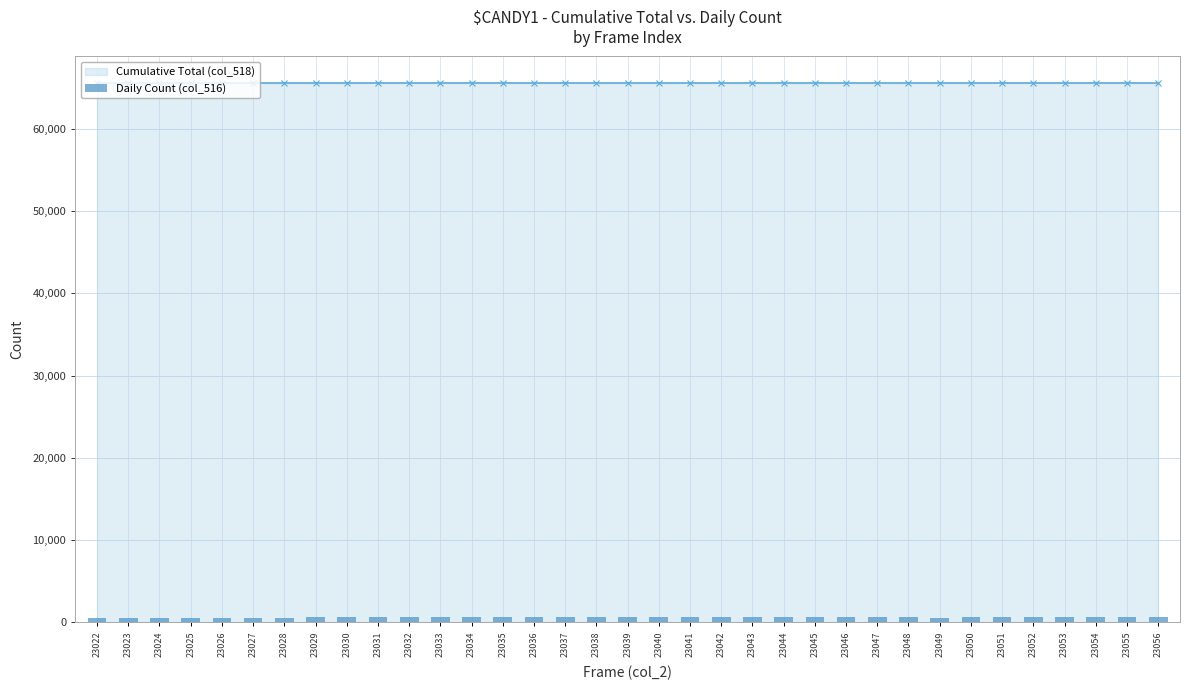

What is the minimum value shown in the chart?

552